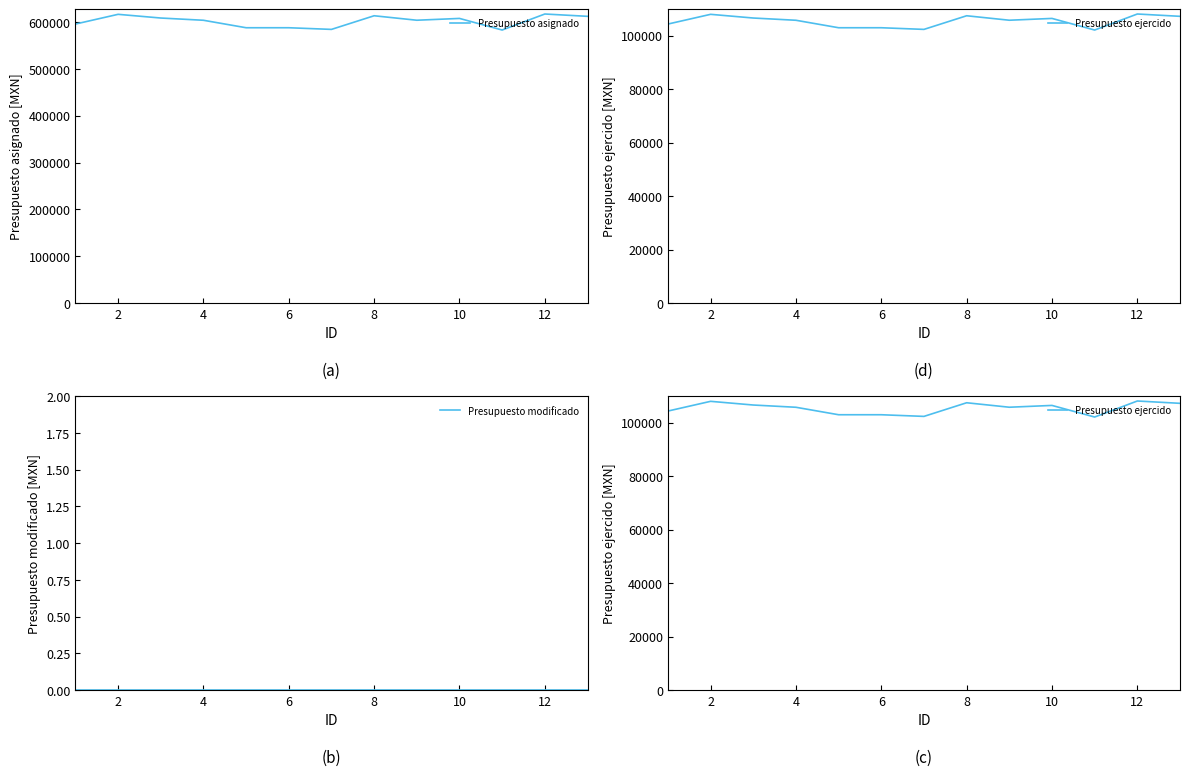

What is the difference between the maximum and minimum values in the Presupuesto asignado series?

34175.7